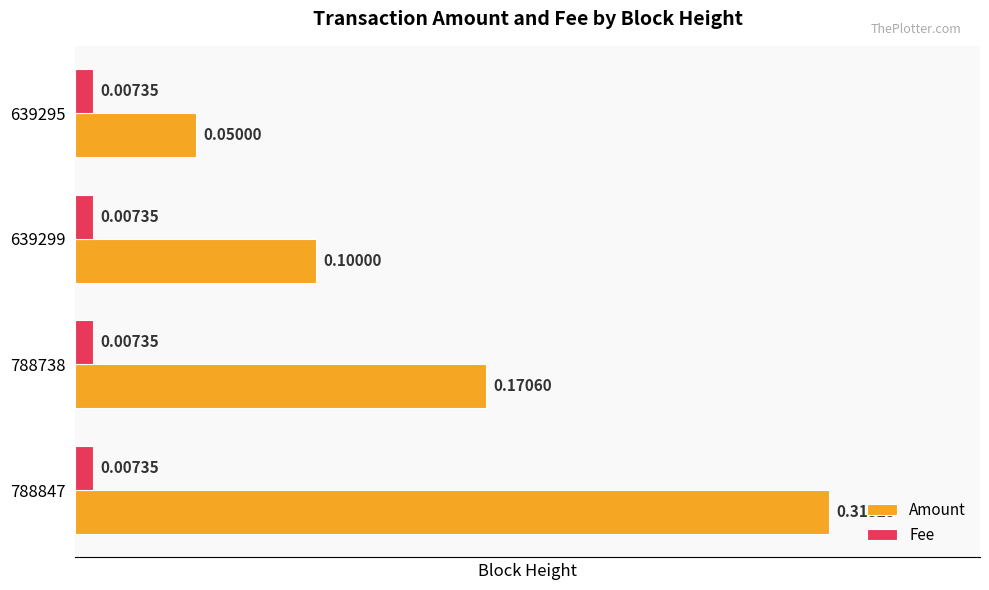

What is the sum of all Amount values?

0.6